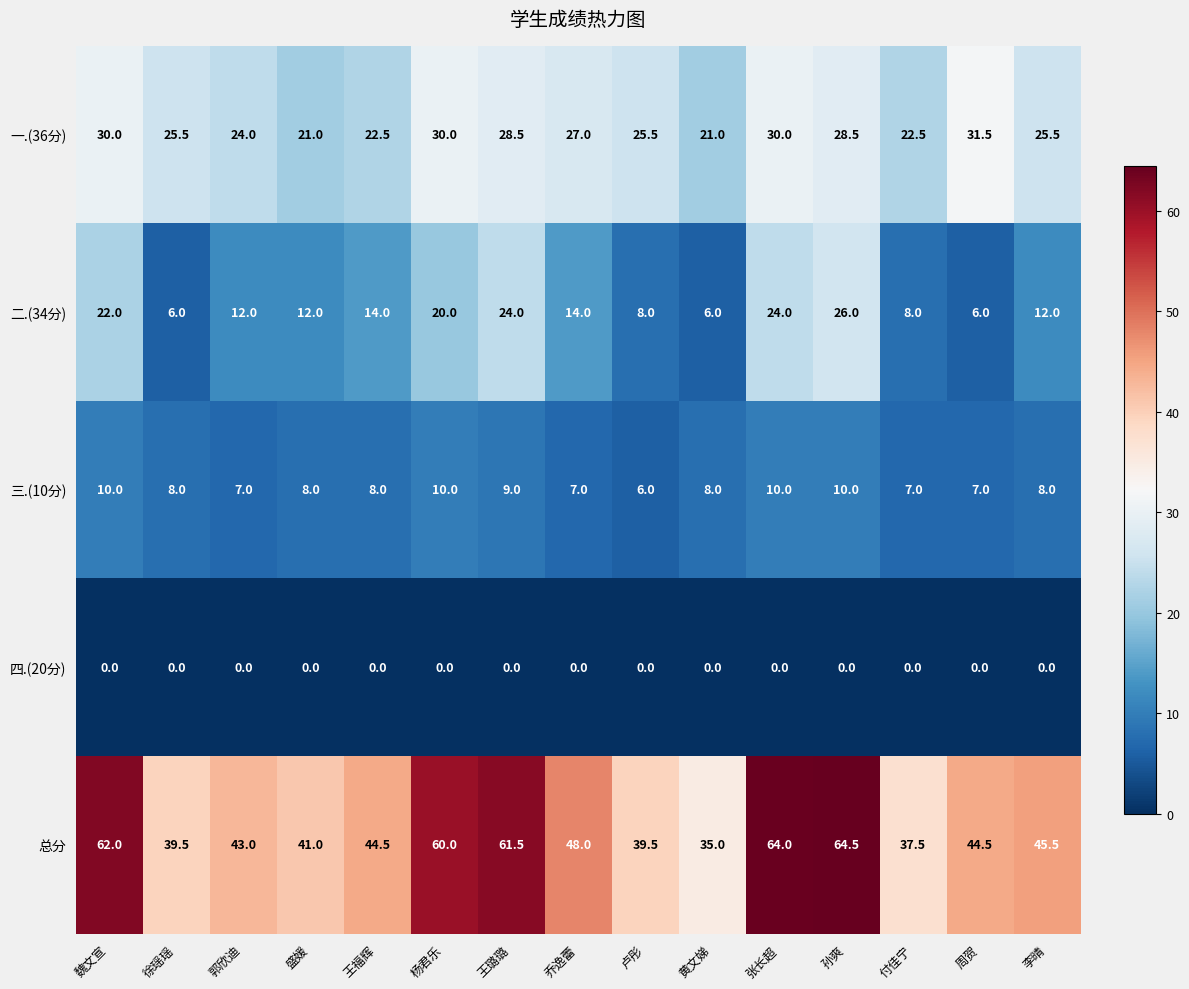

What is the difference between the second highest and second lowest values in the 总分 series?

26.5